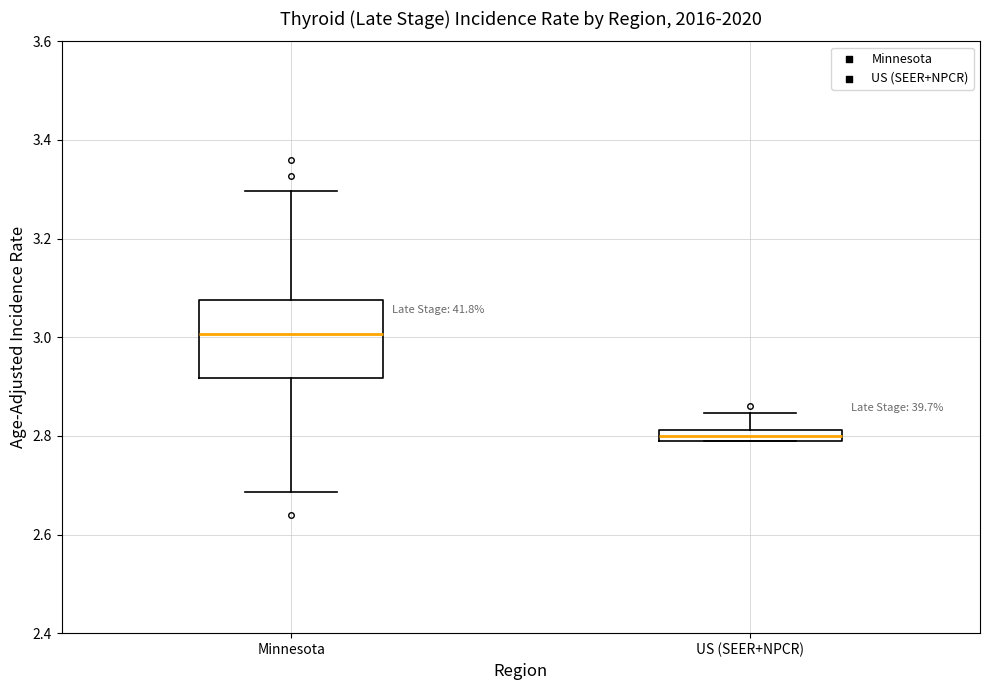

Which box has the lowest median line?

US (SEER+NPCR)